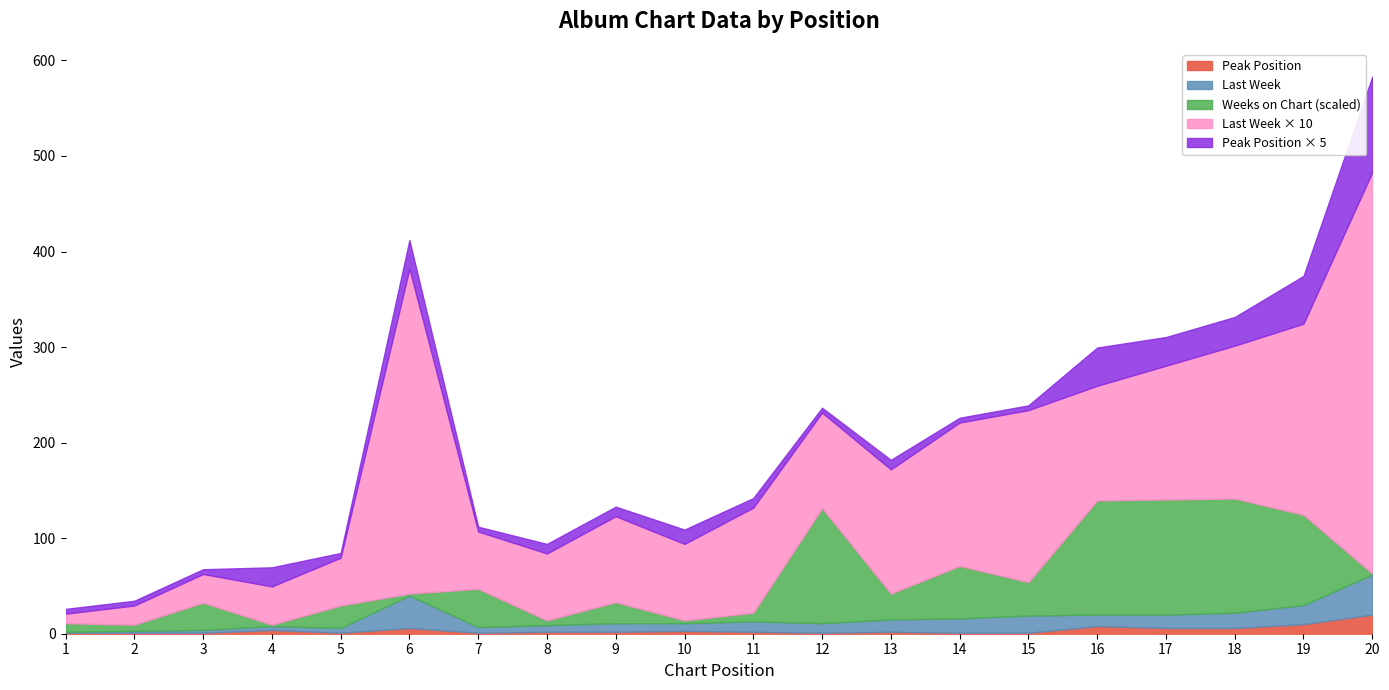

Which has a higher value, 9 or 4?

9